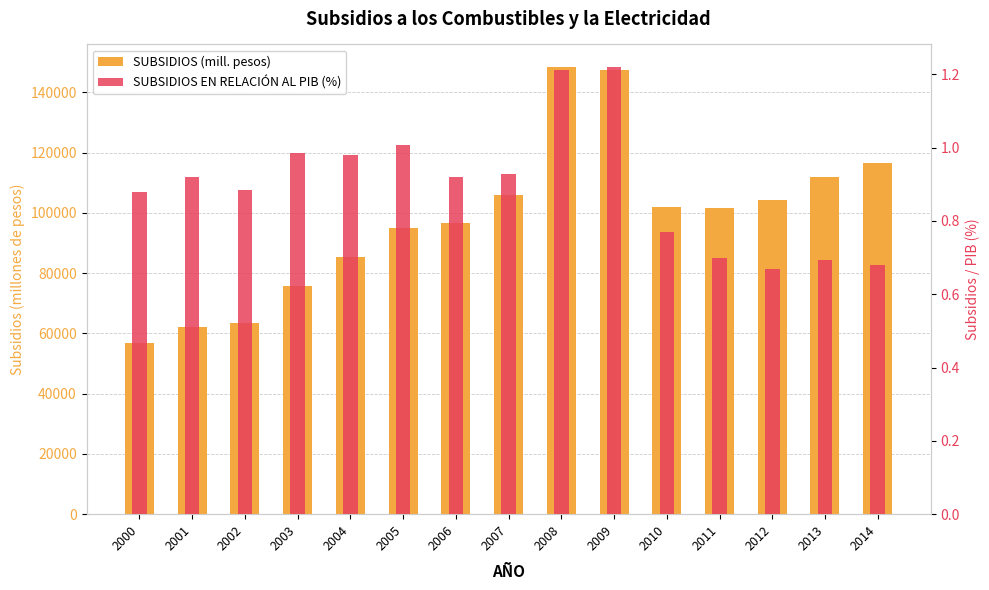

The value of SUBSIDIOS EN RELACIÓN AL PIB (%) at 2001 is 0.5. True or false?

False